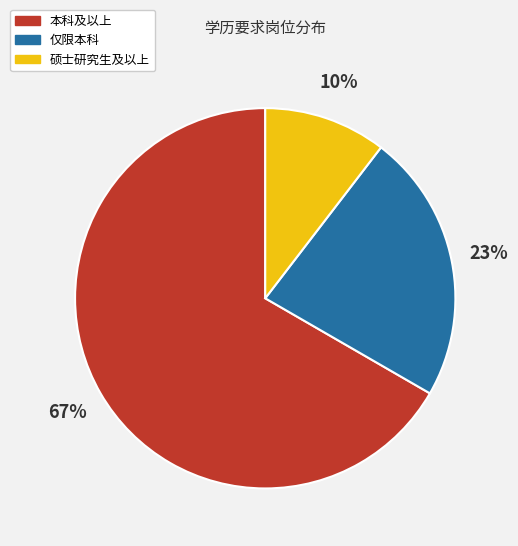

To the nearest percent, what is the difference between the 仅限本科 and 本科及以上 slice percentages?

44%